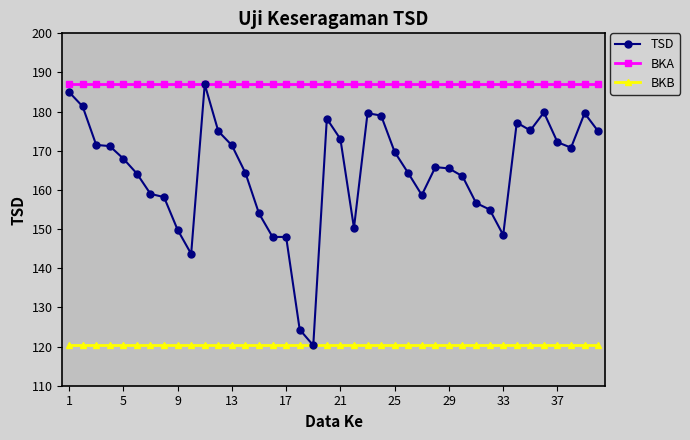

What is the value of the TSD point at the 7th from the left?

159.0